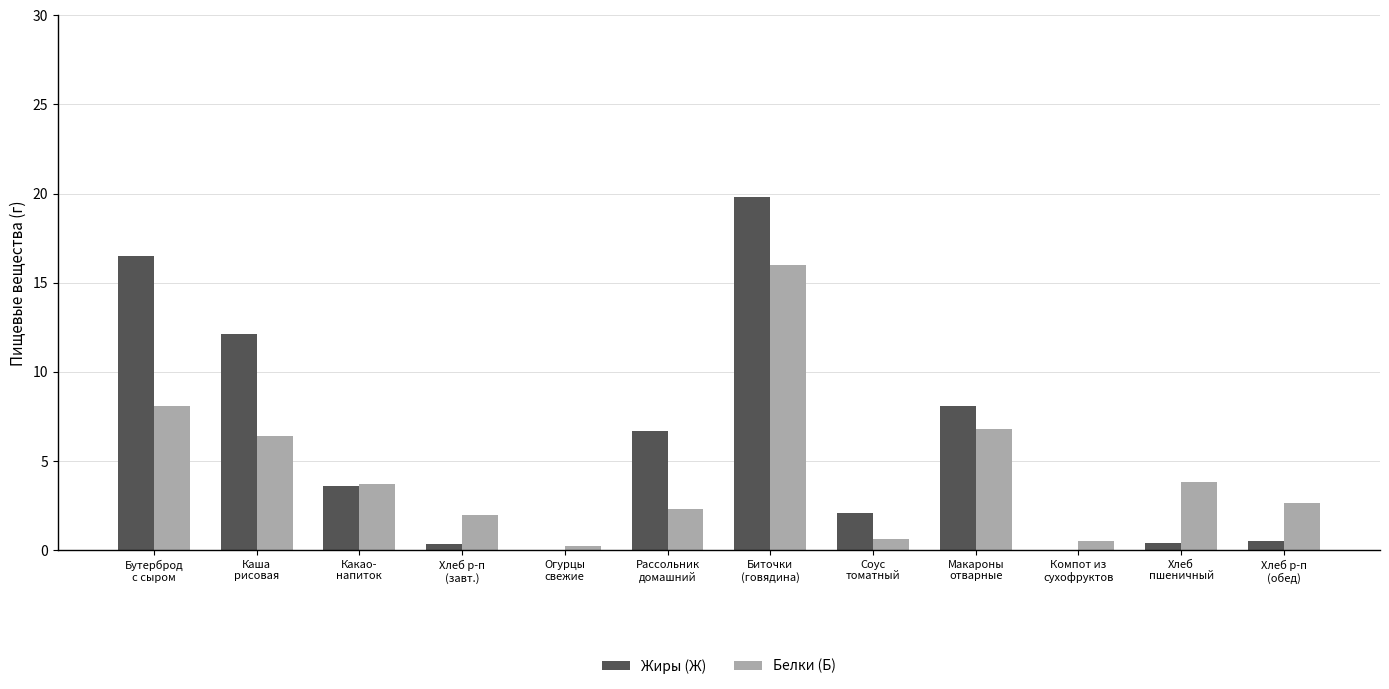

Is it true that Белки (Б) equals 6.1 at Какао-
напиток?

False